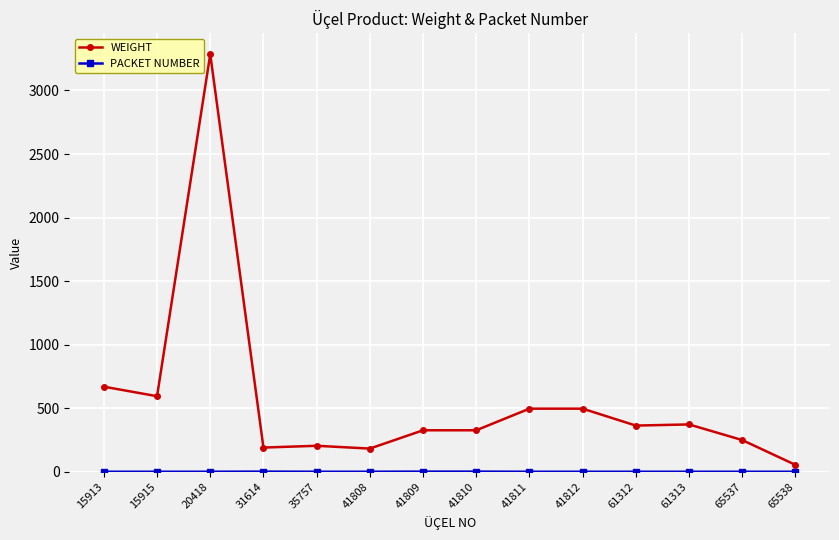

What is the difference between the maximum and minimum values in the WEIGHT series?

3230